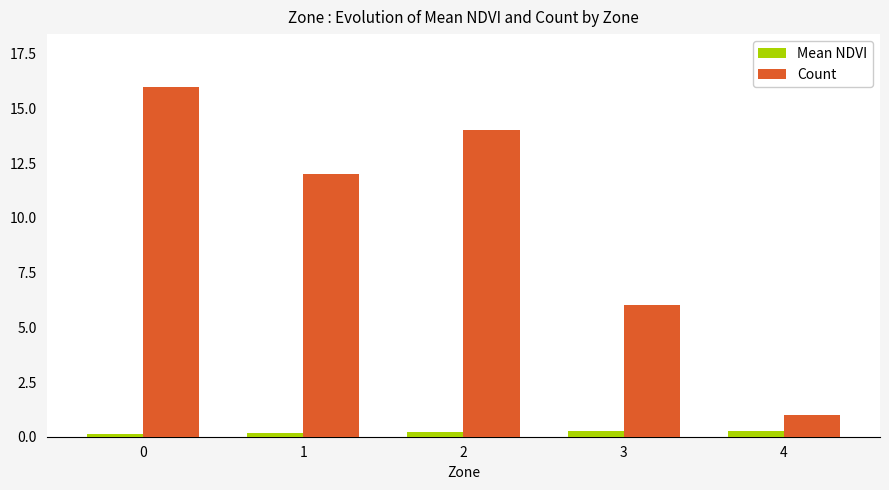

What are all the series names shown in the legend?

Mean NDVI, Count